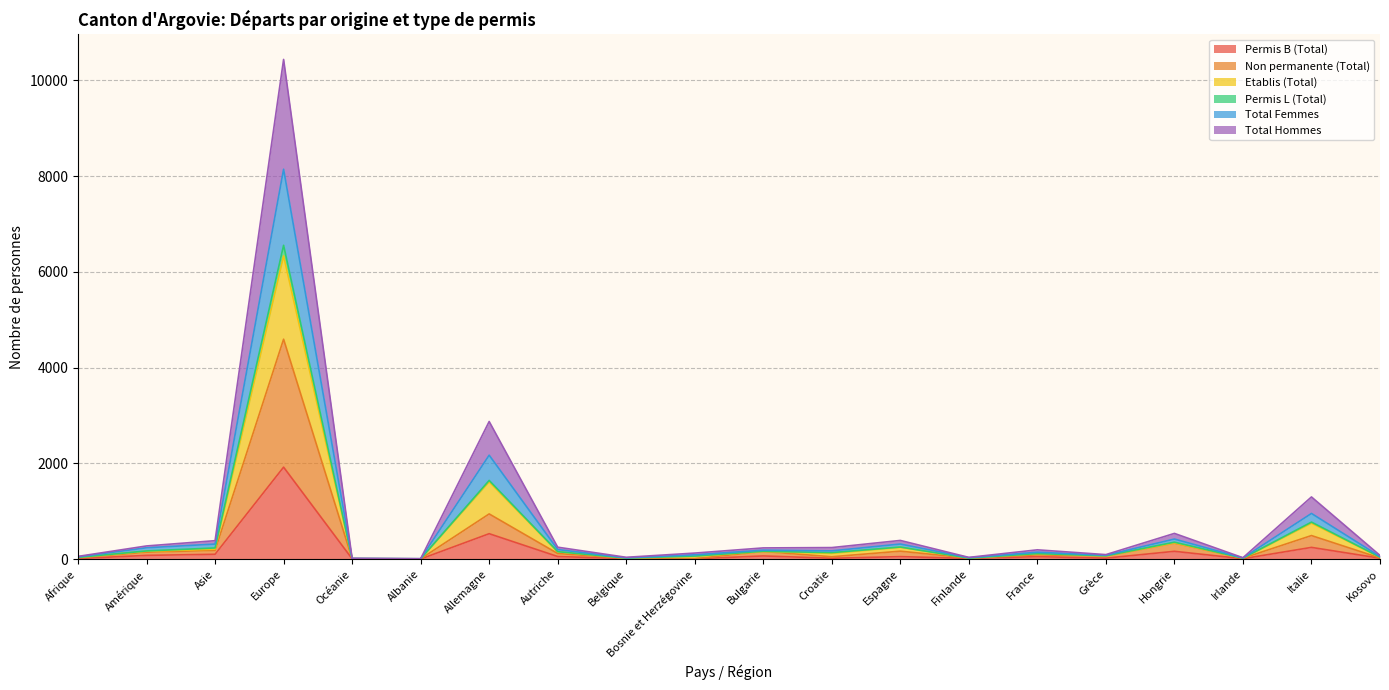

What is the maximum value for Permis B (Total)?

1921